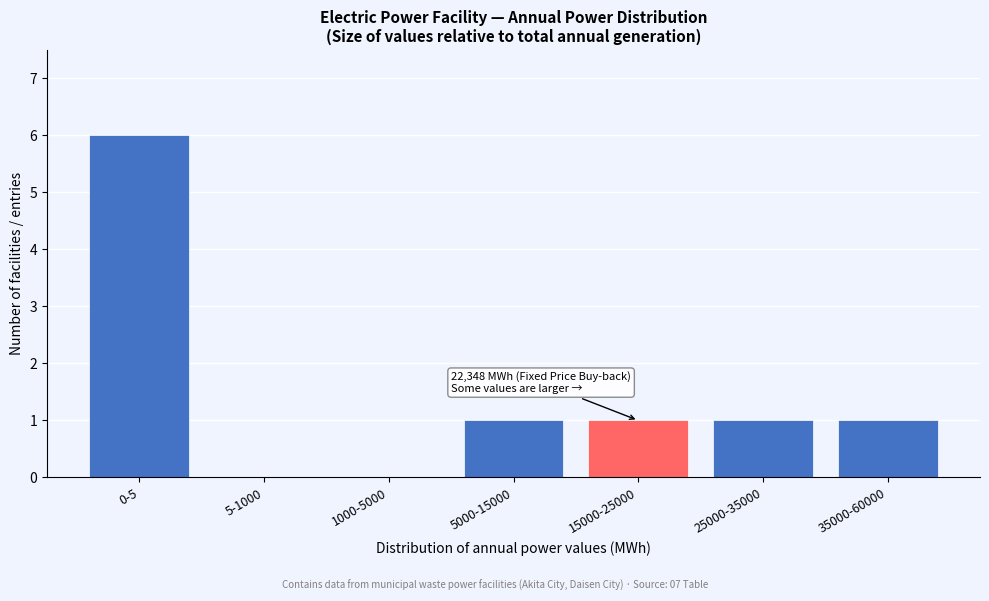

Reading right to left, list all the values displayed in this chart.

35000-60000=1	25000-35000=1	15000-25000=1	5000-15000=1	1000-5000=0	5-1000=0	0-5=6